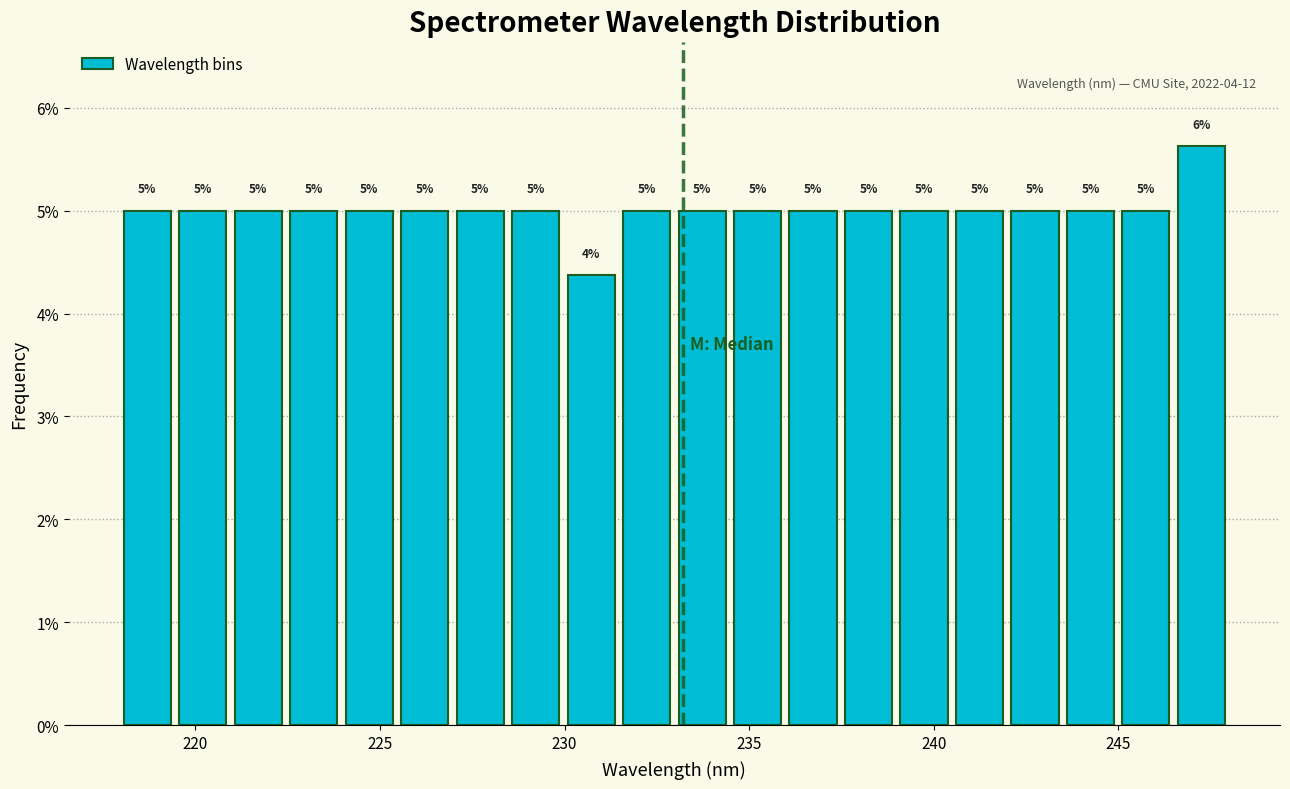

Read against the x-axis, roughly where is the centre of the tallest bar?

247.0